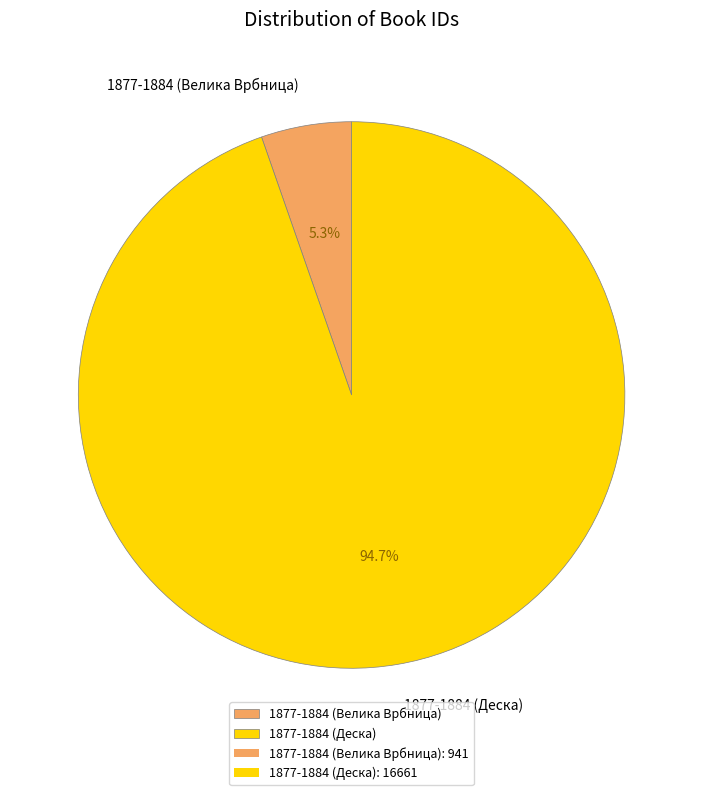

What is the total percentage of 1877-1884 (Деска) and 1877-1884 (Велика Врбница)?

100.0%